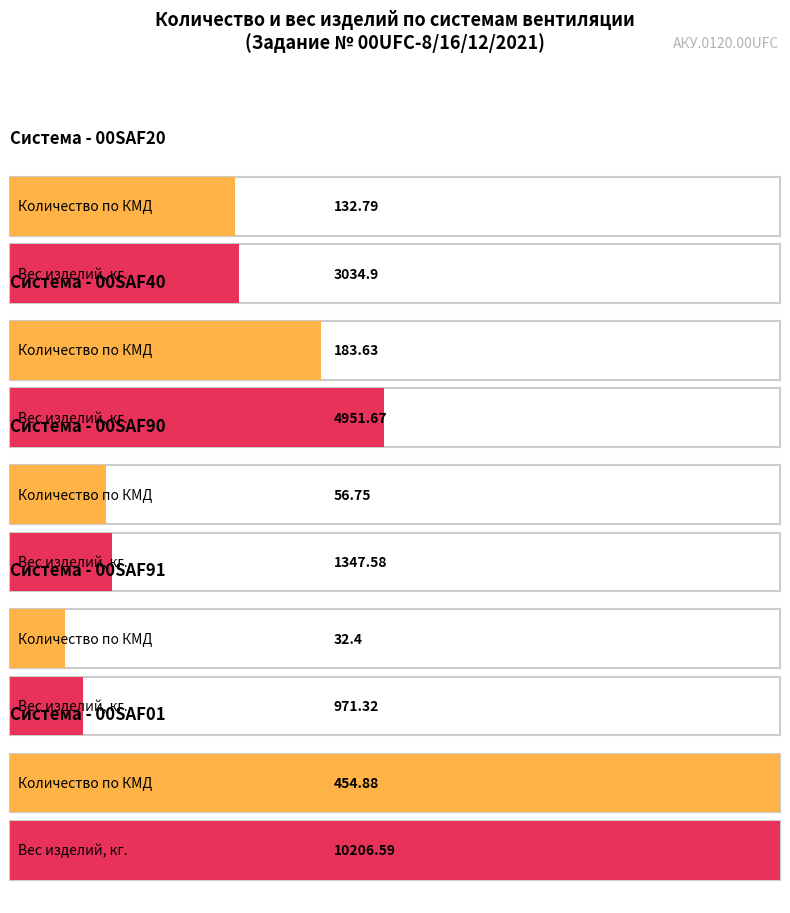

The value of Вес изделий по КМД, кг. at 00SAF20 is 3034.9. True or false?

True